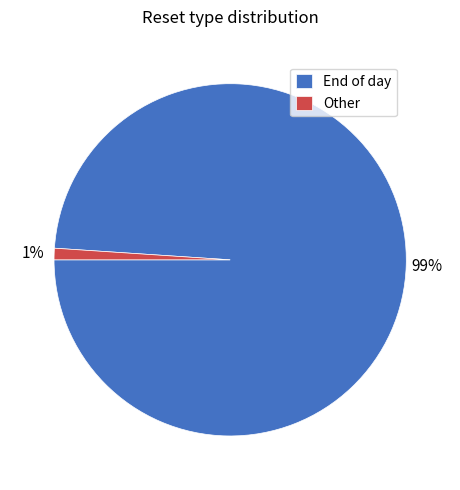

True or false: Other accounts for 1% of the total.

True